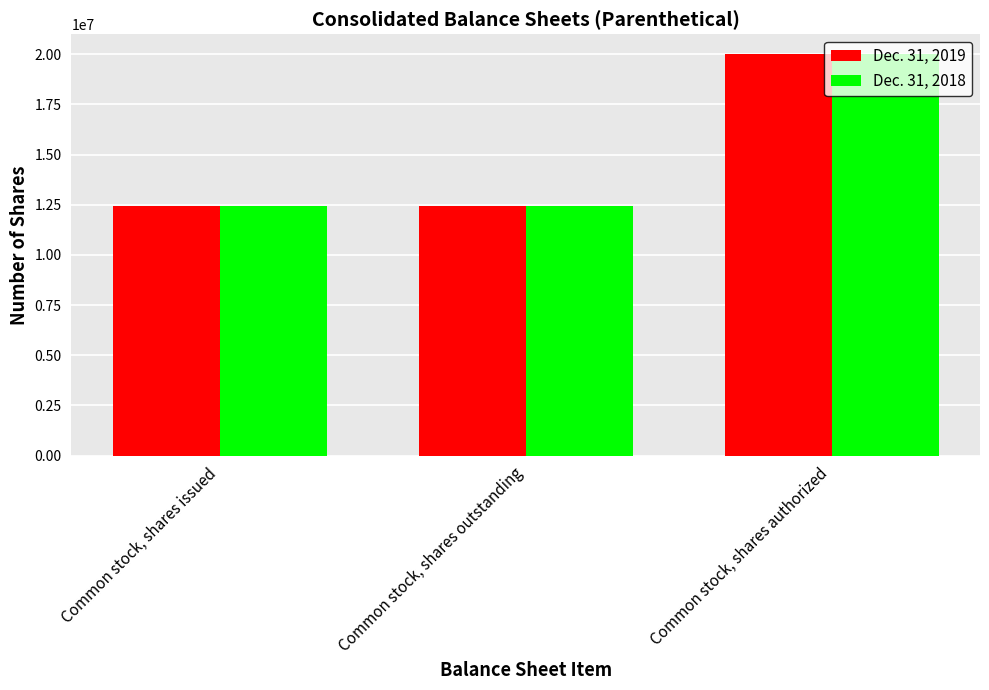

What is the label of the 1st bar from the right?

Common stock, shares authorized